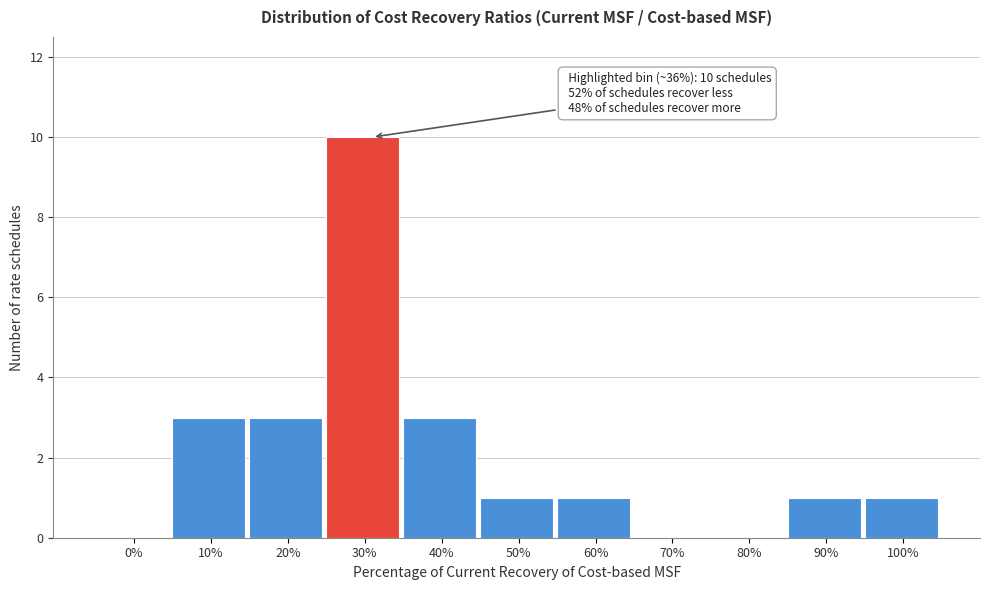

Reading left to right, transcribe all the data shown in this chart.

0%=0	10%=3	20%=3	30%=10	40%=3	50%=1	60%=1	70%=0	80%=0	90%=1	100%=1